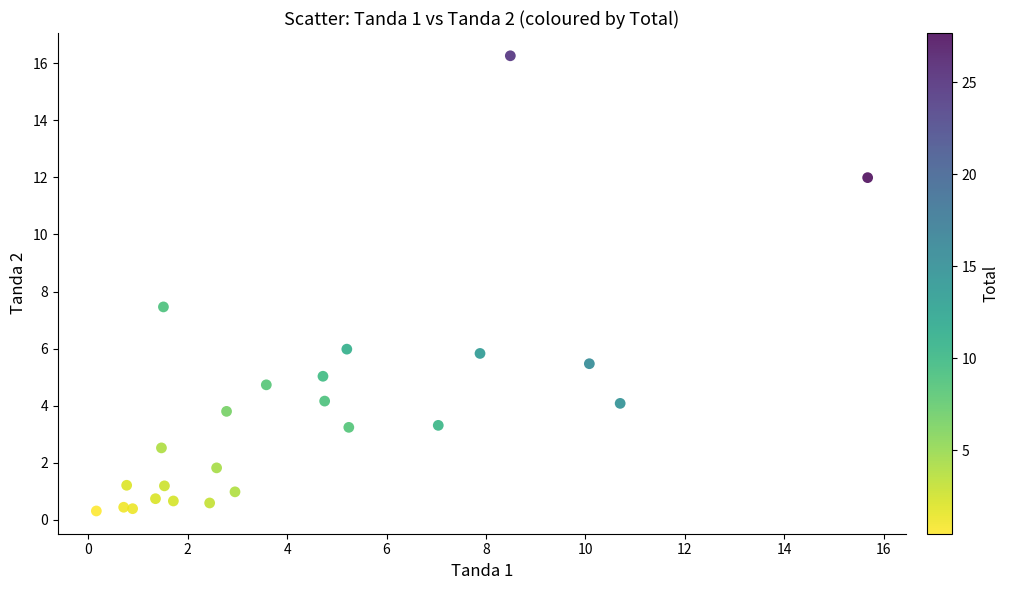

What is the range of X values (max minus min)?

15.5